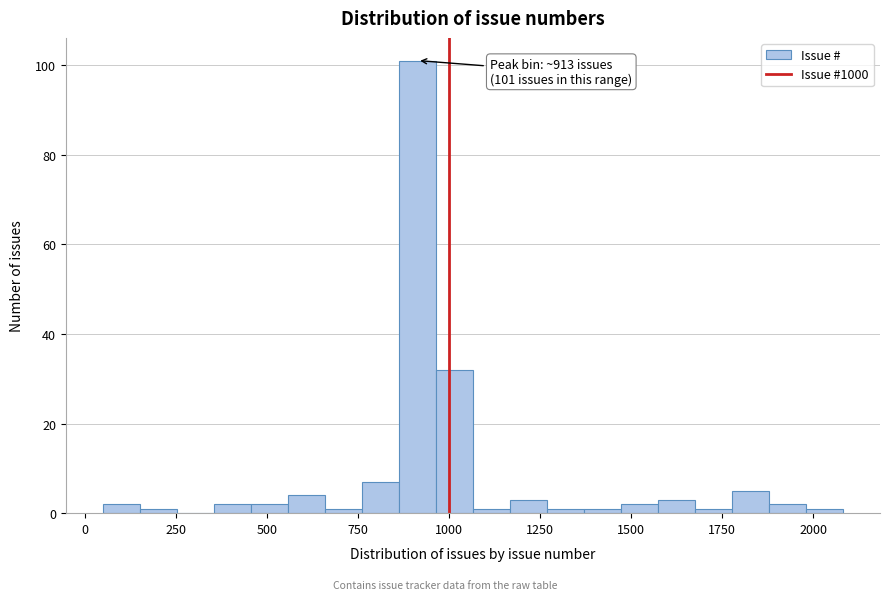

Read against the x-axis, roughly where is the centre of the tallest bar?

900